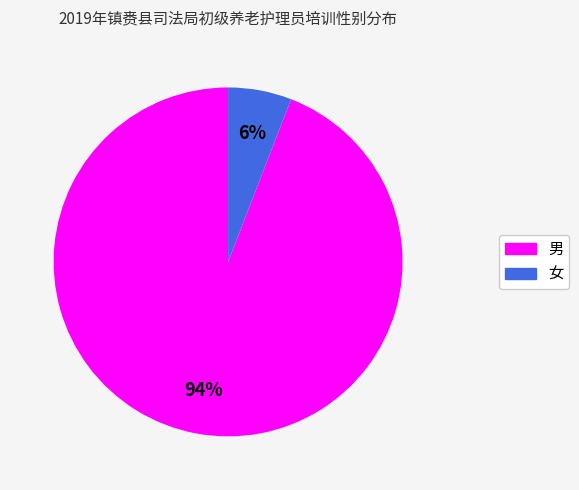

Is the sum of 女 and 男 greater than half?

Yes